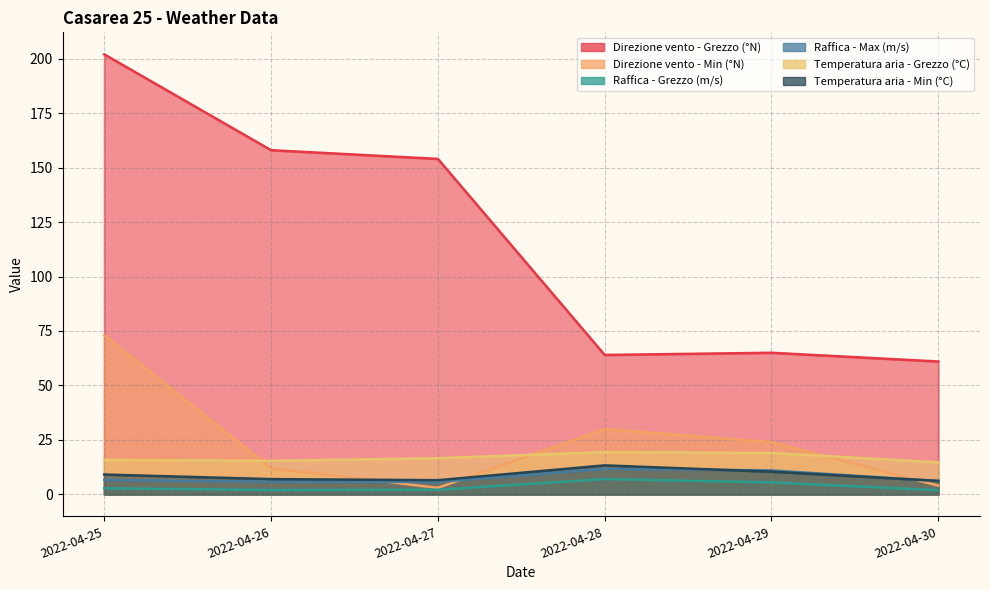

Is it true that Raffica - Max (m/s) equals 11.7 at 2022-04-28?

True